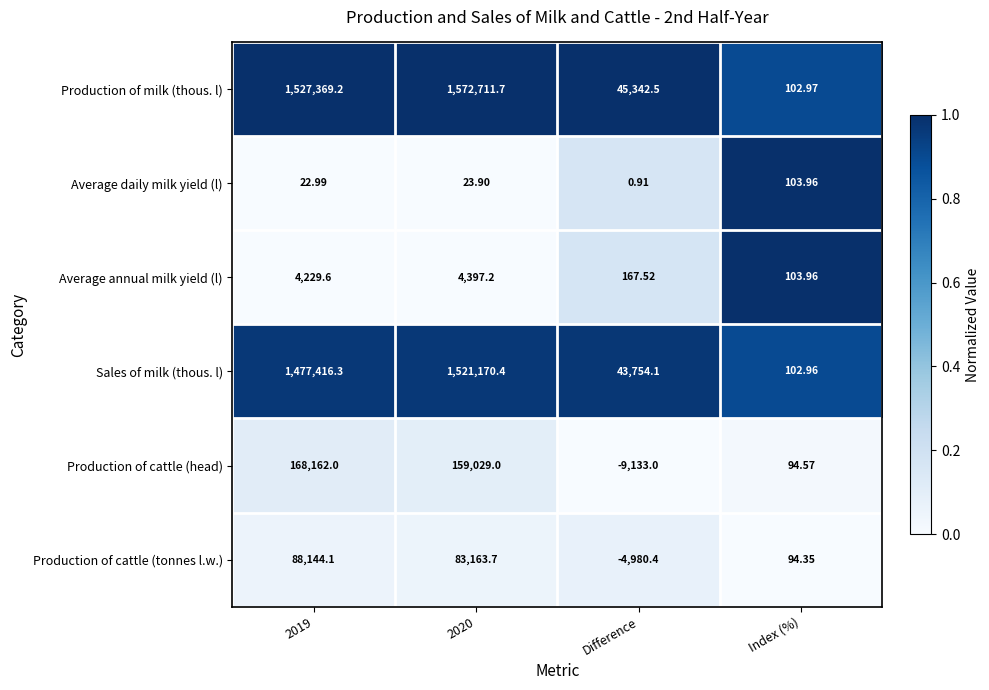

At which label is Production of cattle (head) closest to 79514?

Index (%)